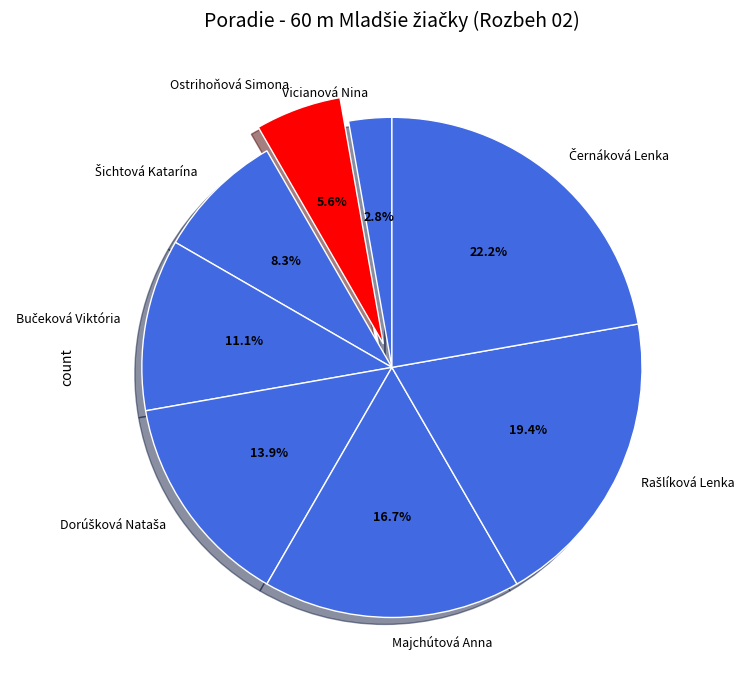

How much of the chart is everything except Vicianová Nina?

97.2%